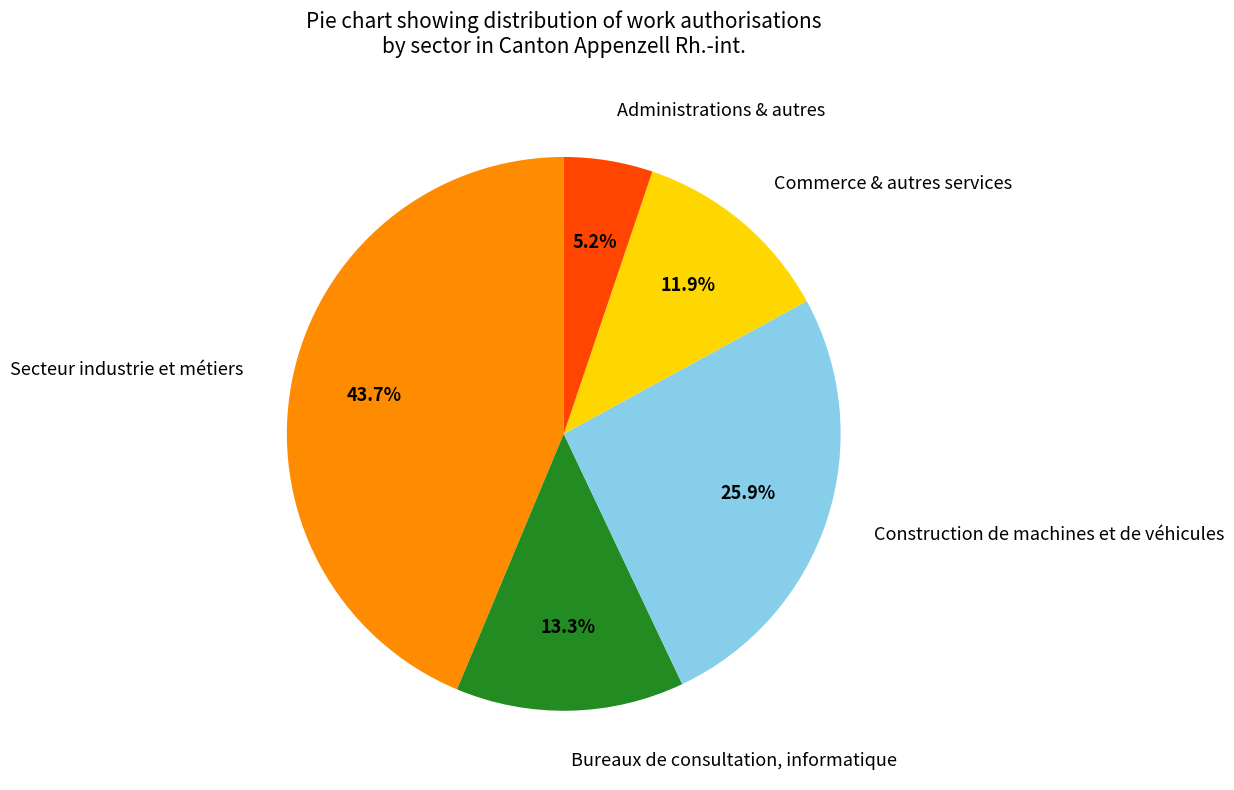

Is there any slice that represents more than half of the pie?

No